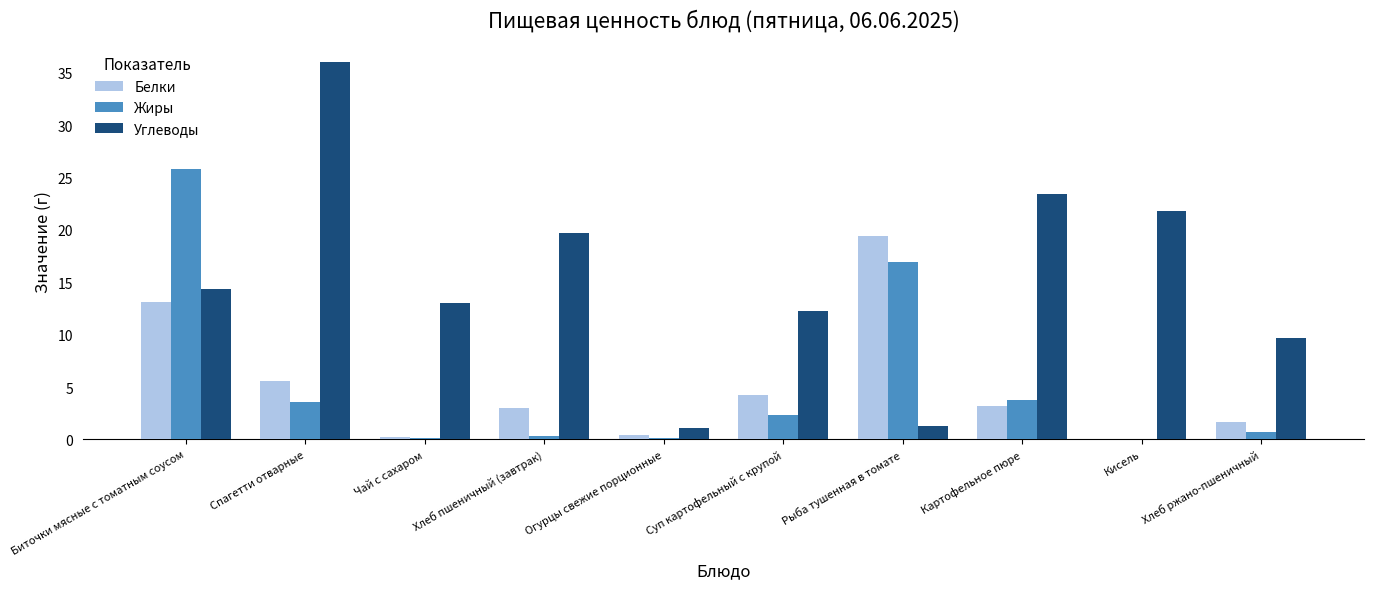

Where does the Белки series first go above 3?

Биточки мясные с томатным соусом